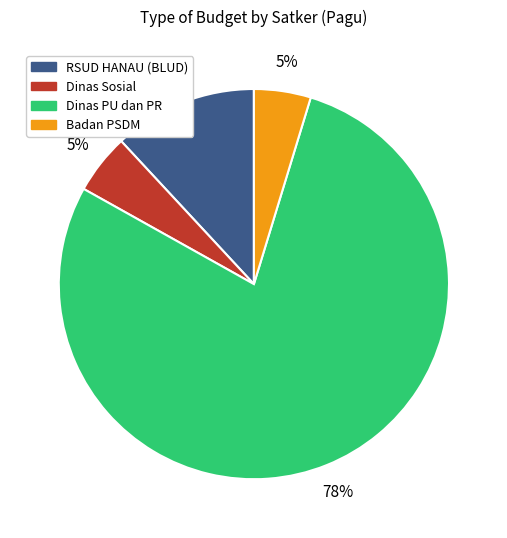

How many segments does this pie chart have?

4